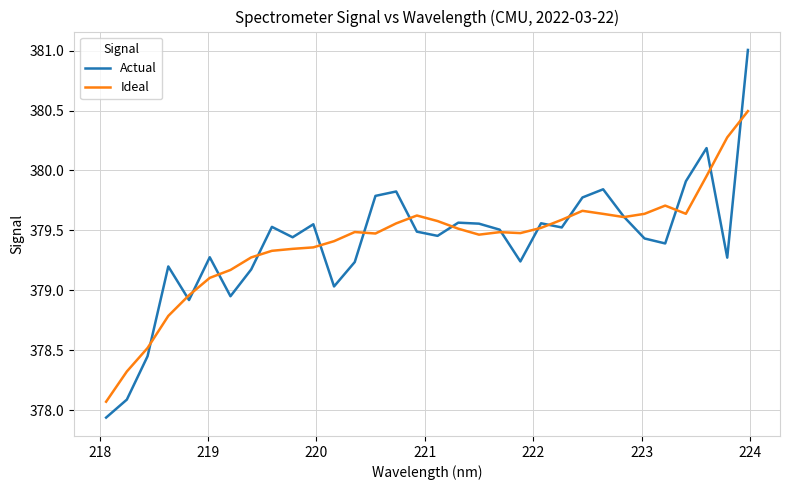

What is the lowest value of the Ideal series?

378.1